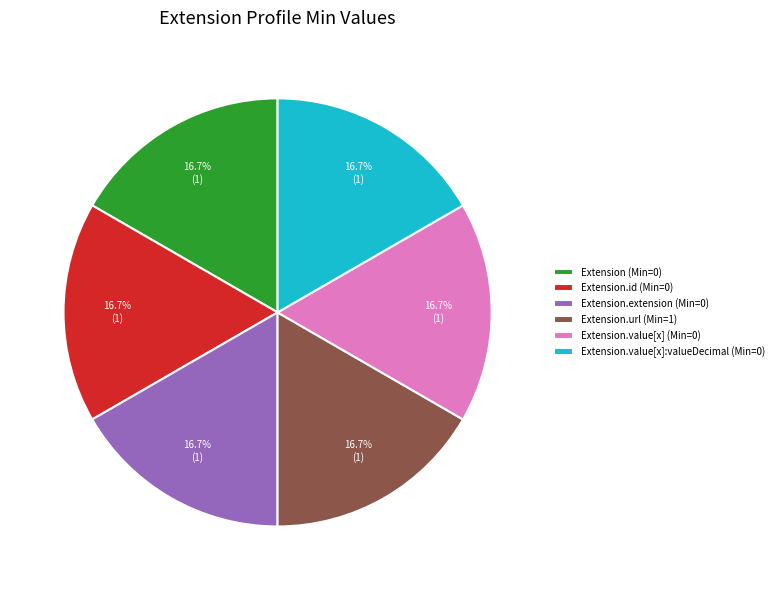

Approximately how many times larger is the value at Extension.extension (Min=0) compared to Extension.id (Min=0)?

1.0